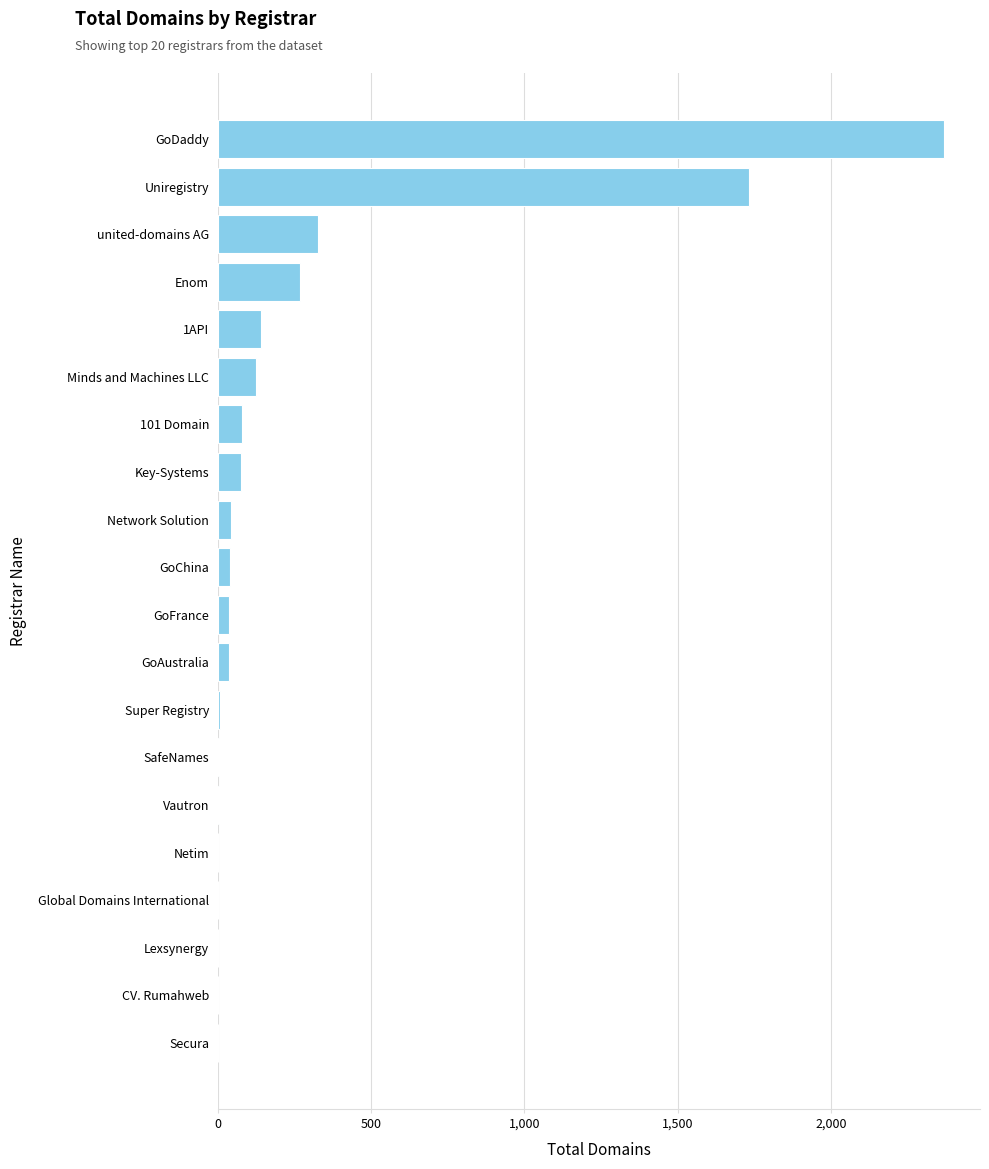

Between SafeNames and Minds and Machines LLC, which is larger?

Minds and Machines LLC